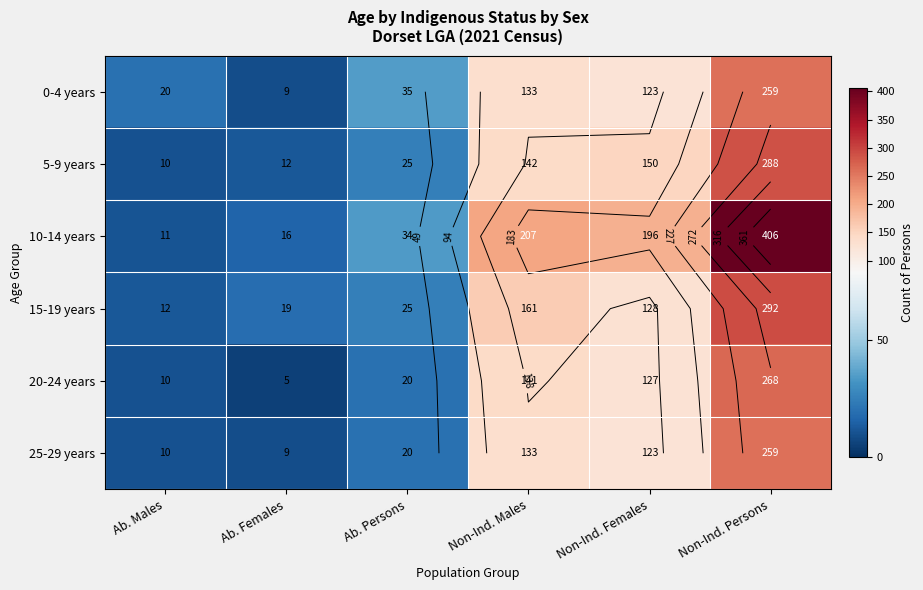

At Non-Ind. Females, list the series in order from largest to smallest.

10-14 years, 5-9 years, 15-19 years, 20-24 years, 0-4 years, 25-29 years